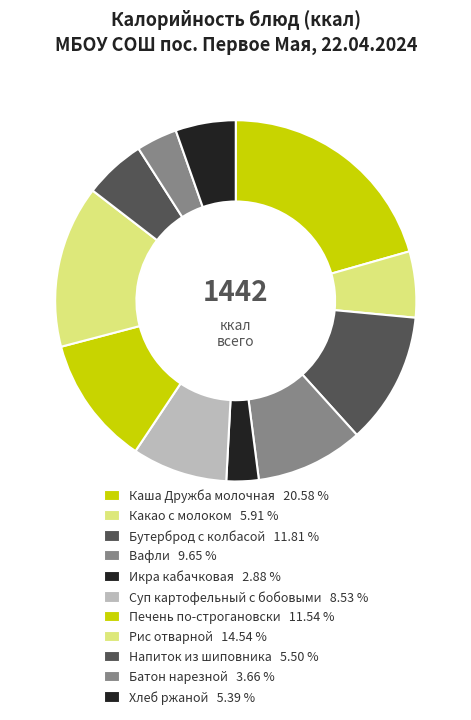

Does Хлеб ржаной represent more than half of the total?

No